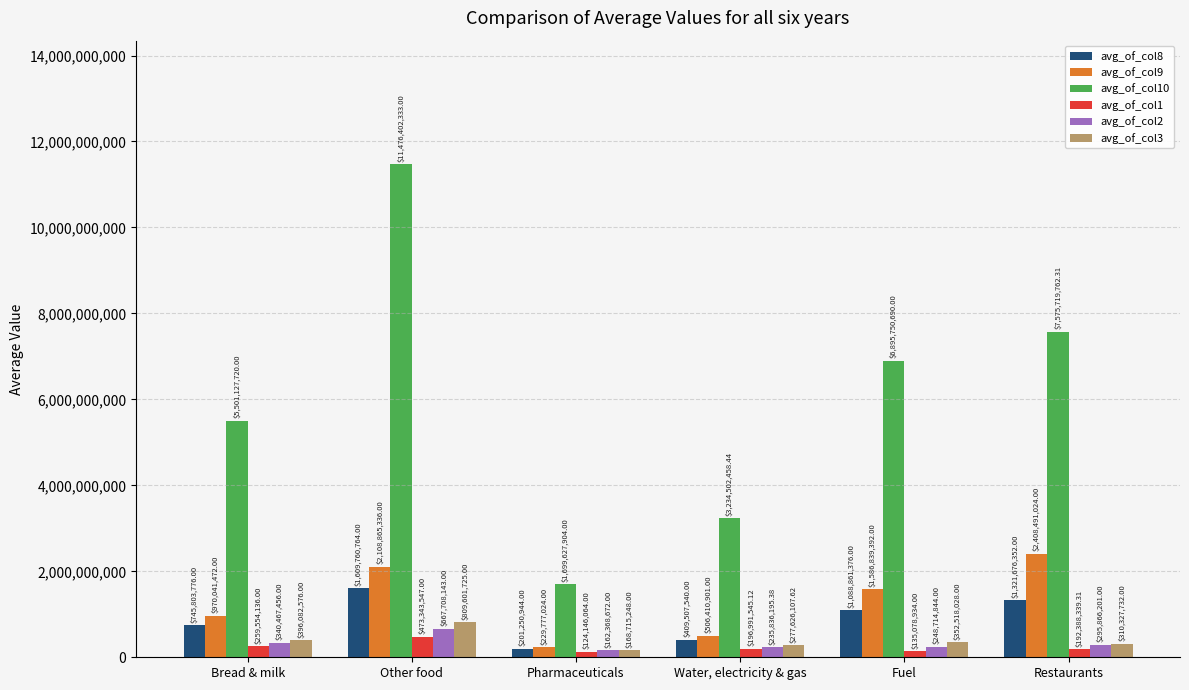

Which series changed the most between Pharmaceuticals and Water, electricity & gas?

avg_of_col10